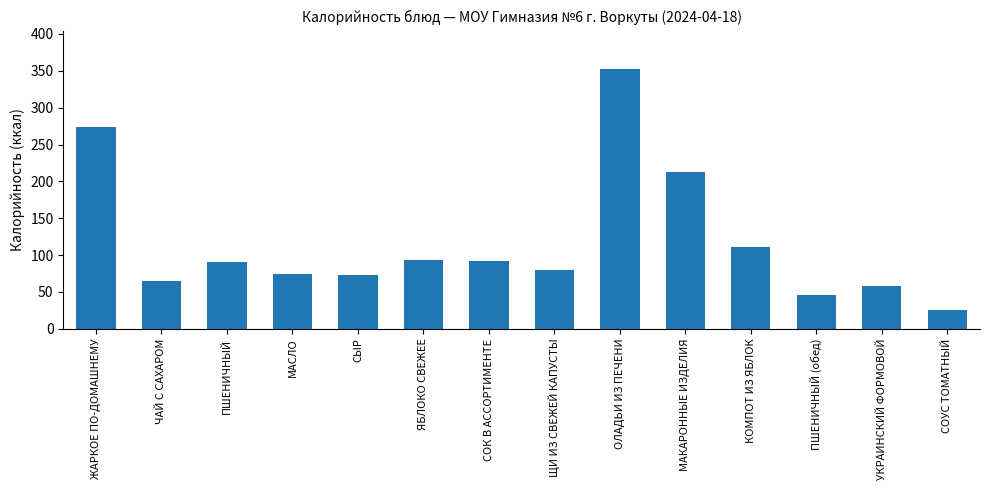

Where does the data first go above 90?

ЖАРКОЕ ПО-ДОМАШНЕМУ